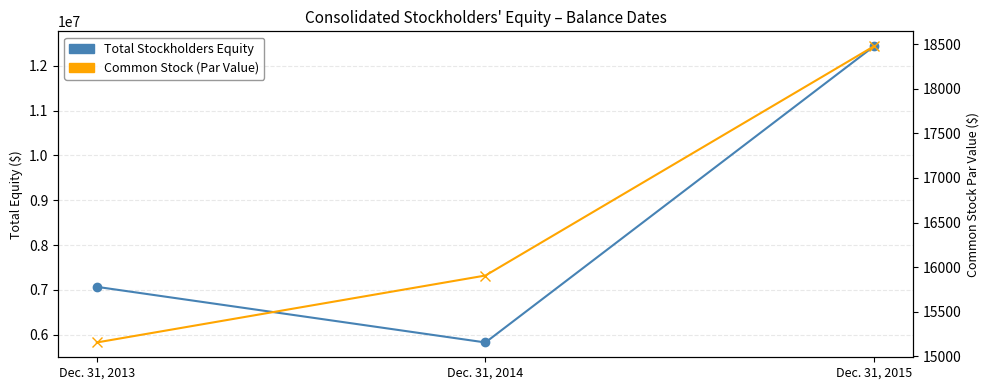

How many data points in Common Stock (Par Value) are less than 15906?

1